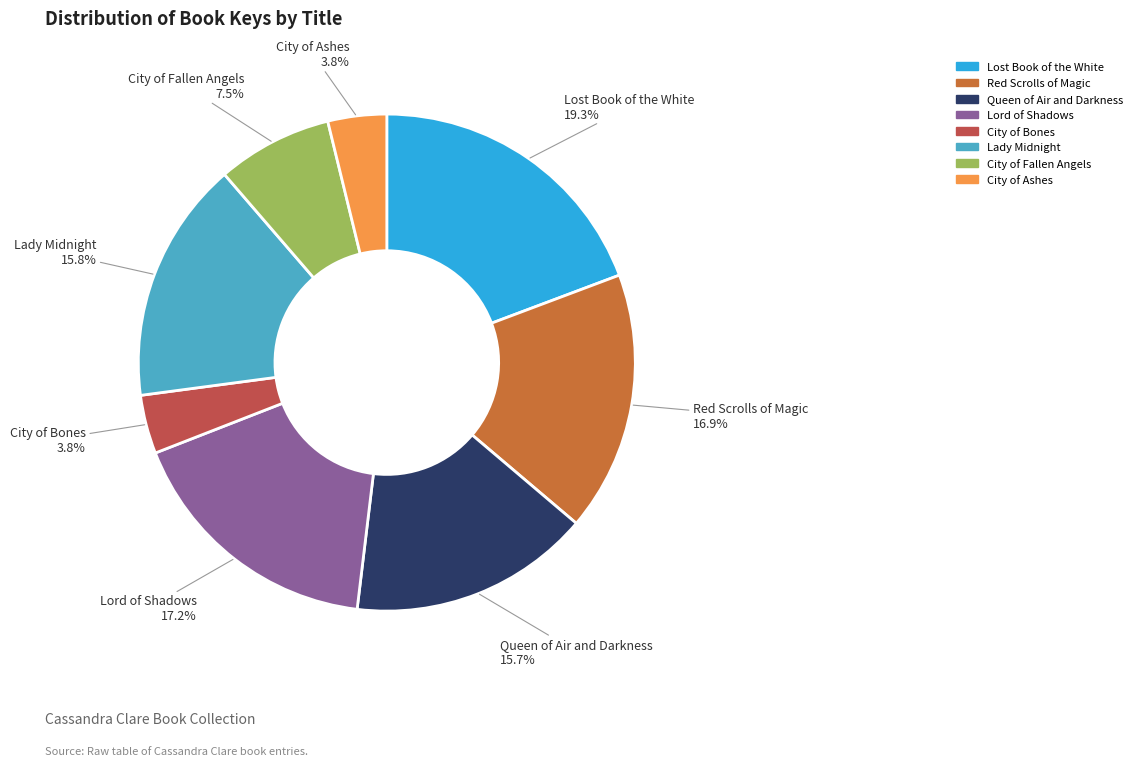

What percentage is the City of Bones slice, to the nearest percent?

4%